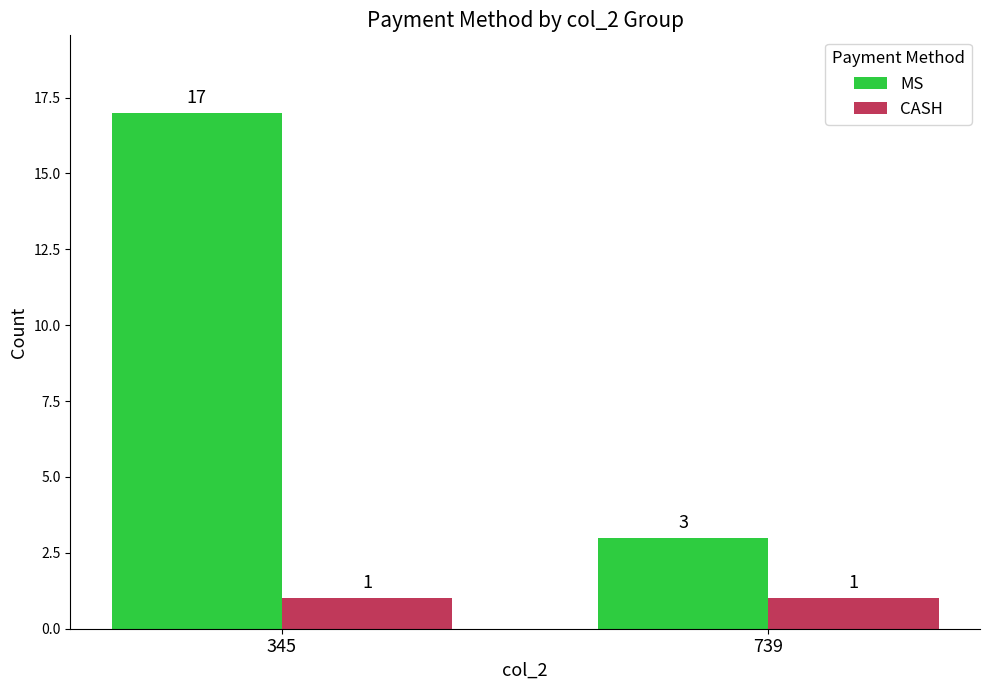

Reading right to left, extract all data points from this chart.

MS: 739=3	345=17
CASH: 739=1	345=1